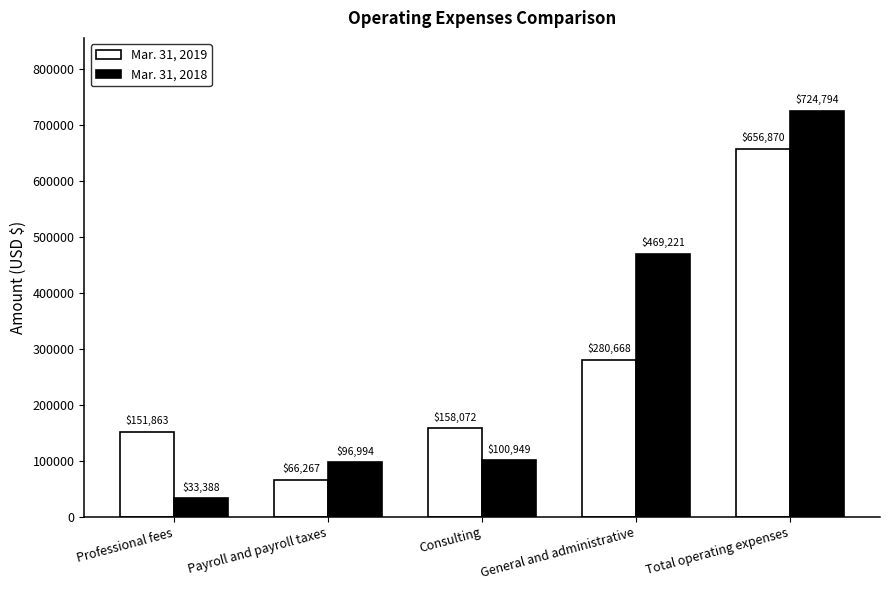

At which label is Mar. 31, 2018 closest to 379091?

General and administrative